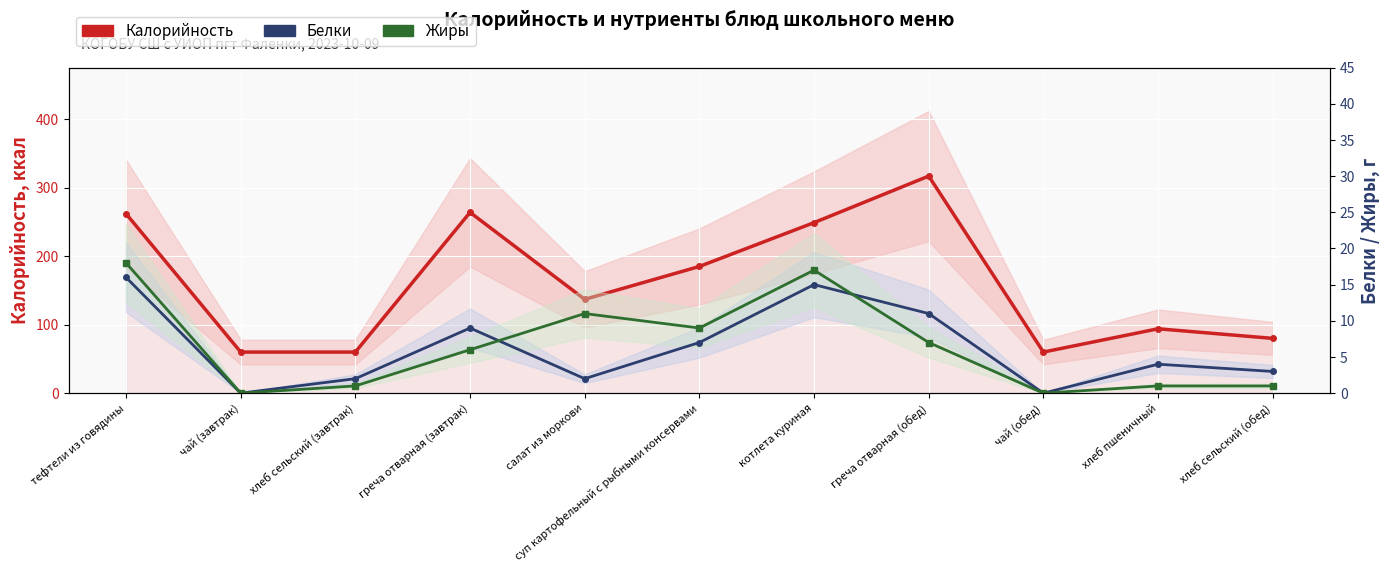

True or false: Жиры and Калорийность intersect in this chart.

False